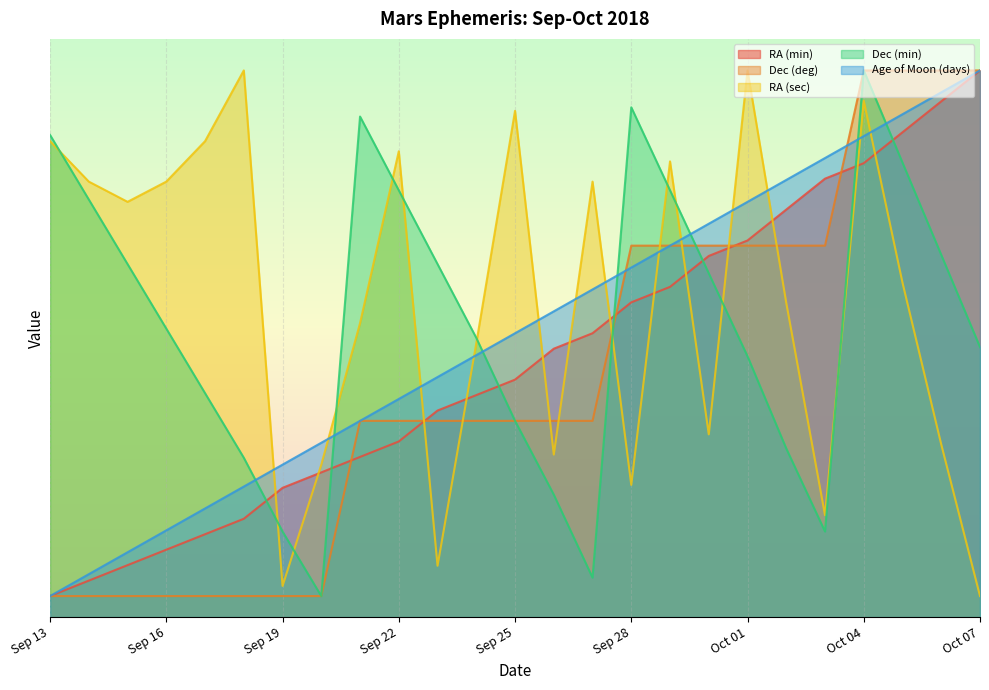

At which label does Dec (deg) first exceed 18?

Sep 21